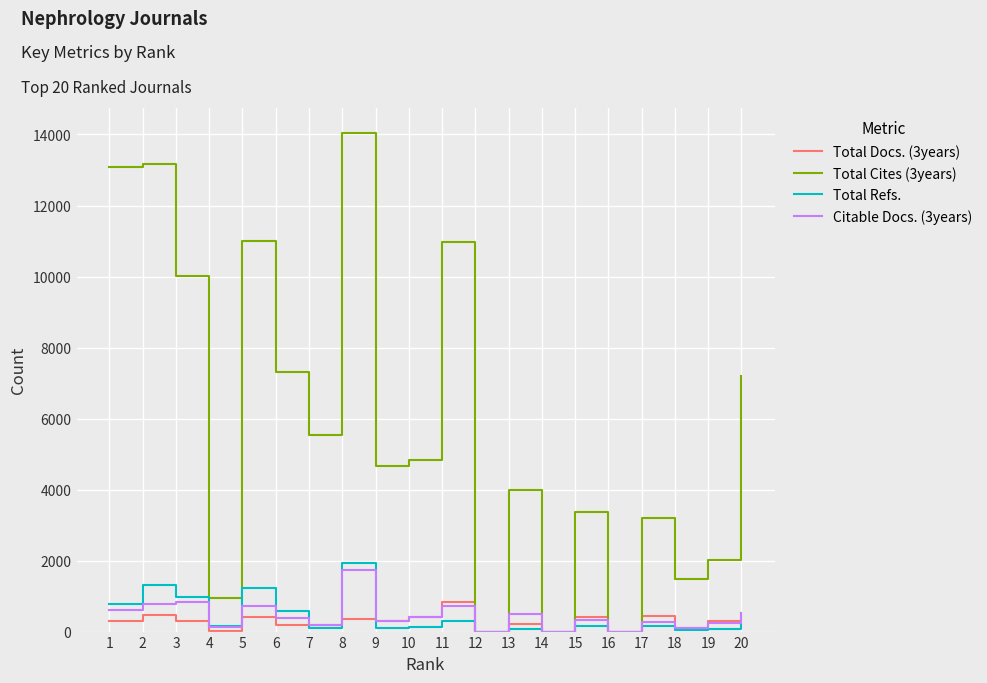

What is the maximum value shown in the chart?

14044